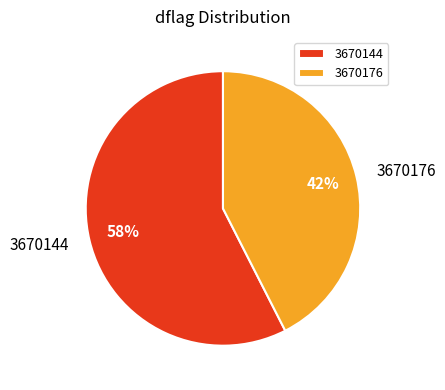

What is the ratio of the value at 3670144 to the value at 3670176?

1.4